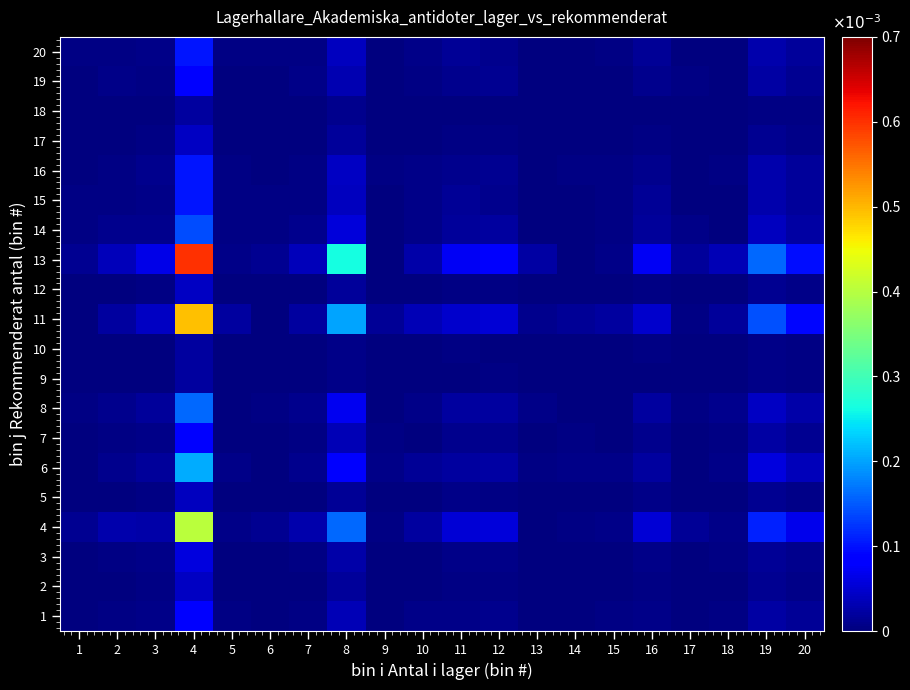

At which category is the sum across all series the highest?

4